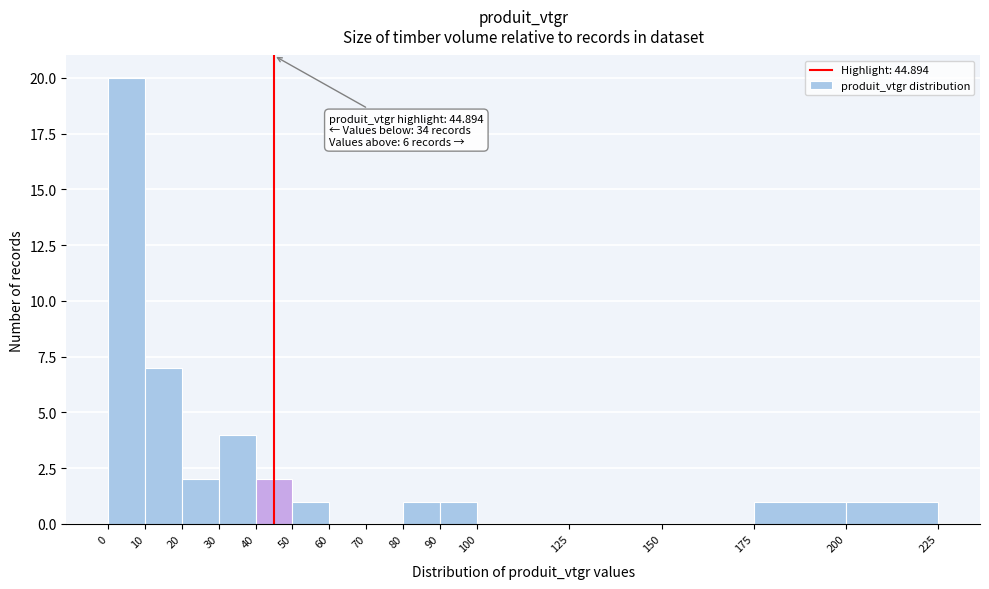

Which range on the x-axis has the tallest bar?

0 to 10